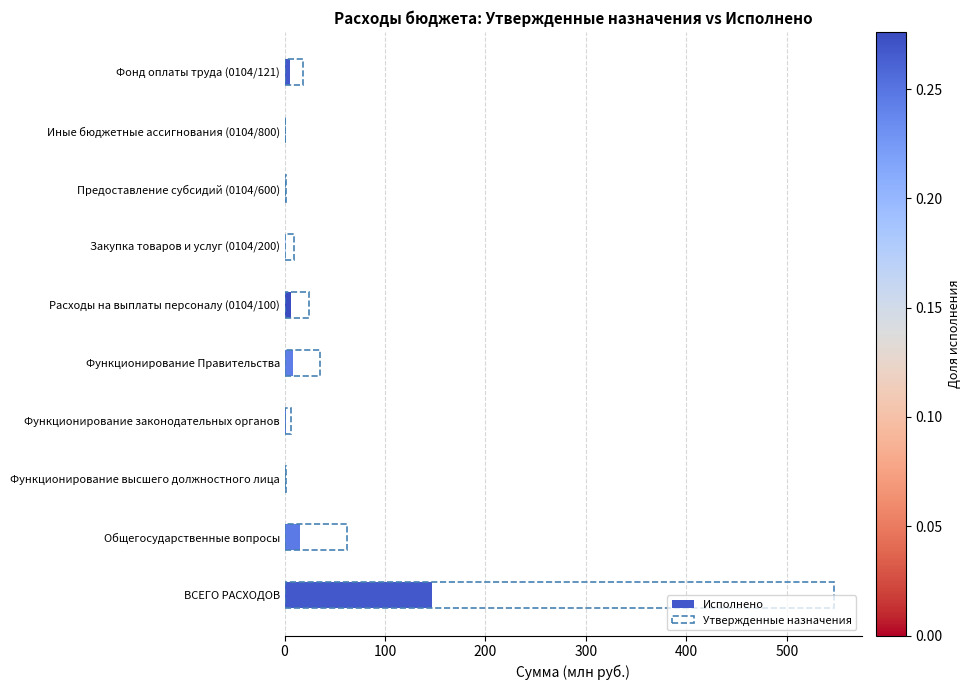

How many values in the Утвержденные назначения series are below 18?

5